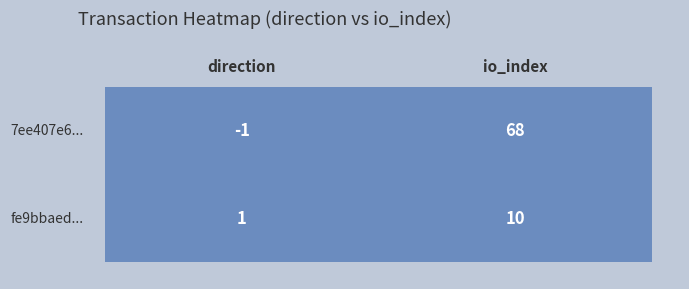

What is the sum of all 7ee407e6... values?

67